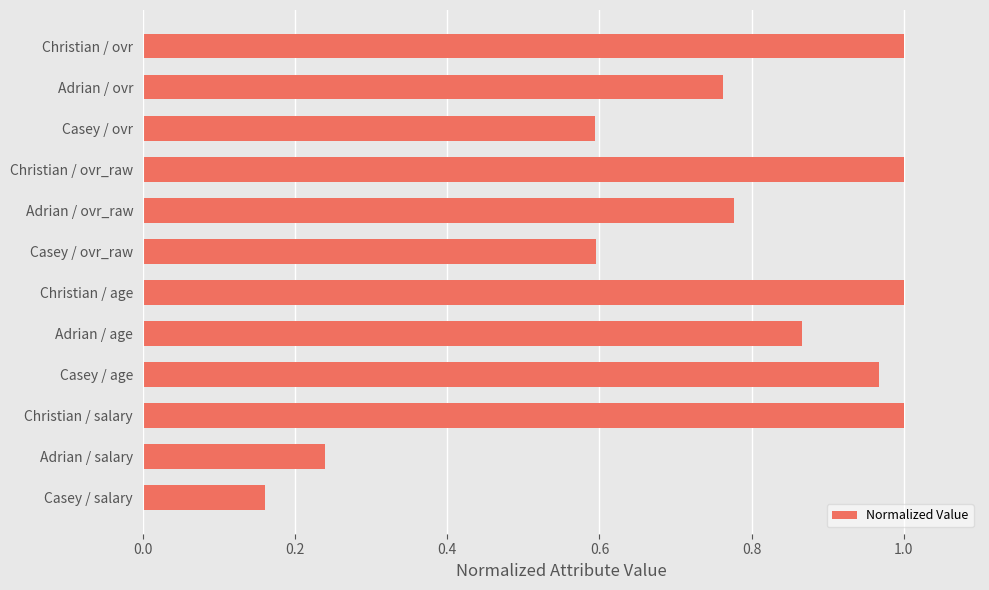

Which has a higher value, Adrian / salary or Christian / ovr?

Christian / ovr